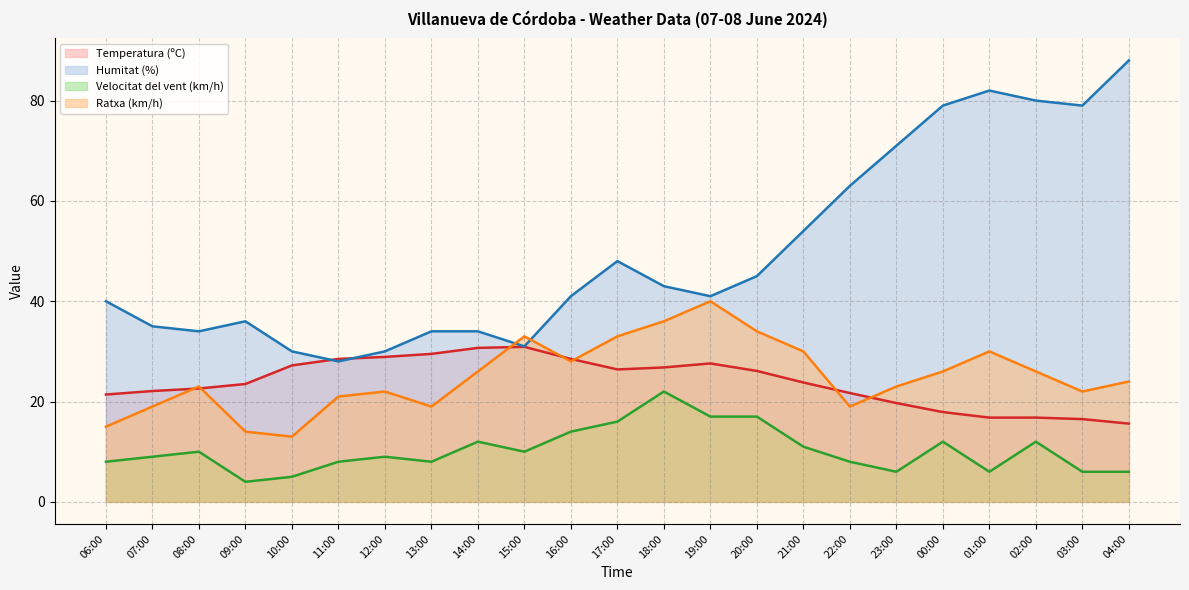

In Humitat (%), how many points are lower than both neighbors (excluding endpoints)?

5